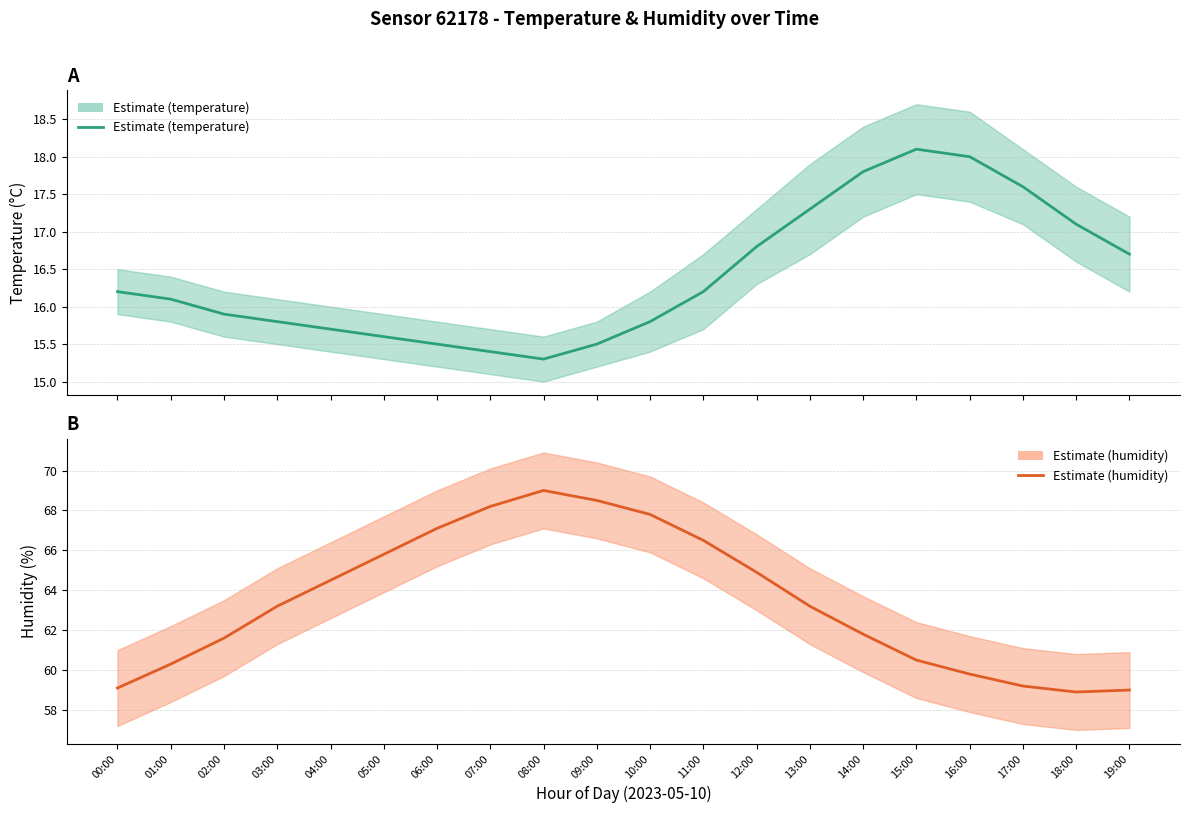

Reading left to right, extract all data points from this chart.

temperature: 00:00=16.2	01:00=16.1	02:00=15.9	03:00=15.8	04:00=15.7	05:00=15.6	06:00=15.5	07:00=15.4	08:00=15.3	09:00=15.5	10:00=15.8	11:00=16.2	12:00=16.8	13:00=17.3	14:00=17.8	15:00=18.1	16:00=18.0	17:00=17.6	18:00=17.1	19:00=16.7
humidity: 00:00=59.1	01:00=60.3	02:00=61.6	03:00=63.2	04:00=64.5	05:00=65.8	06:00=67.1	07:00=68.2	08:00=69.0	09:00=68.5	10:00=67.8	11:00=66.5	12:00=64.9	13:00=63.2	14:00=61.8	15:00=60.5	16:00=59.8	17:00=59.2	18:00=58.9	19:00=59.0